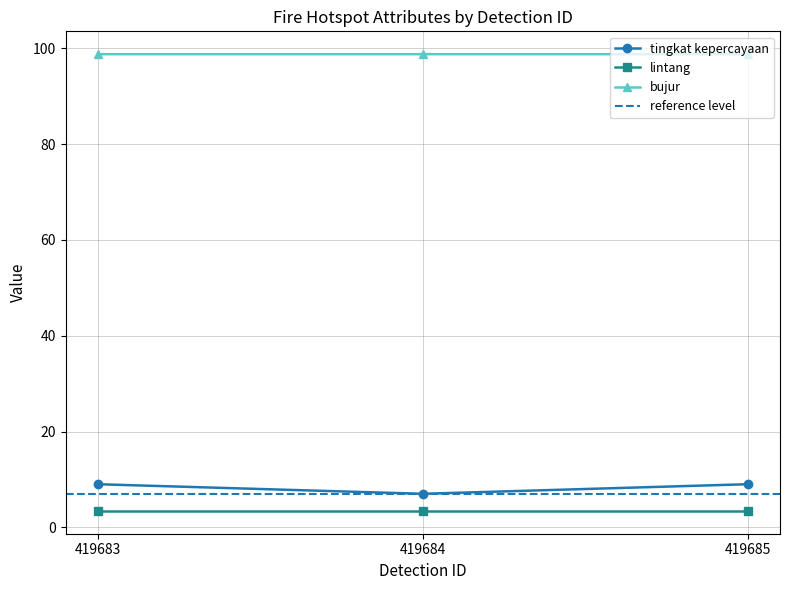

Which category has the lowest value in the bujur series?

419684